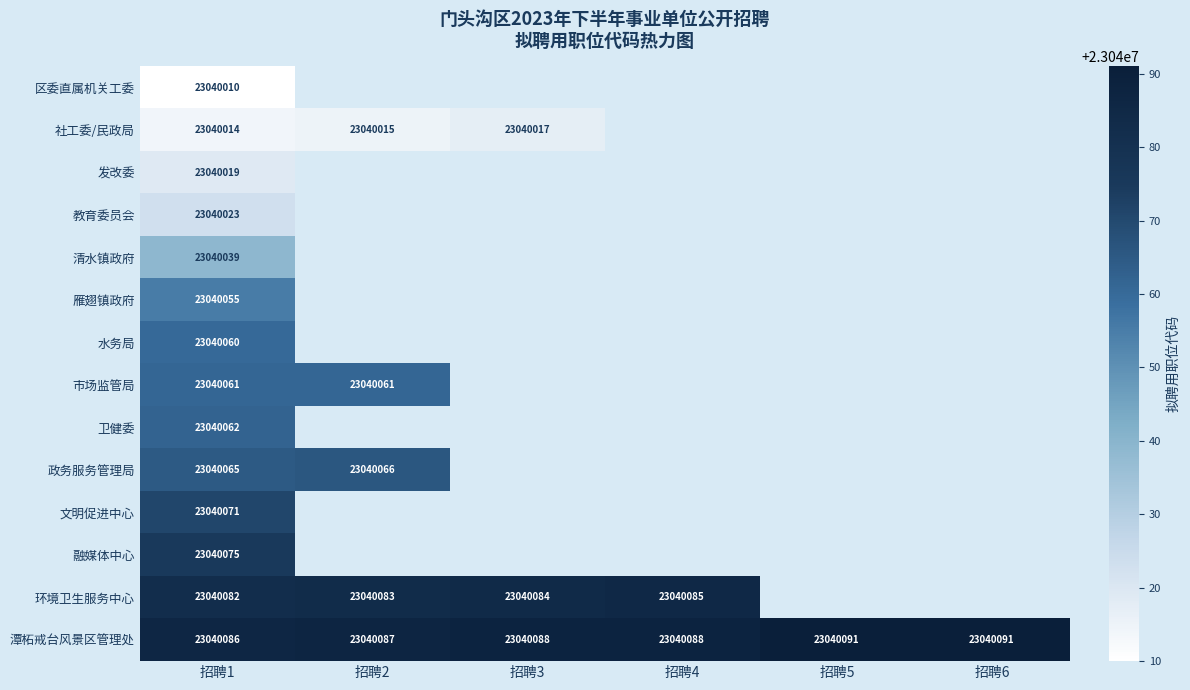

What is the difference between the highest and lowest values at 招聘1?

76